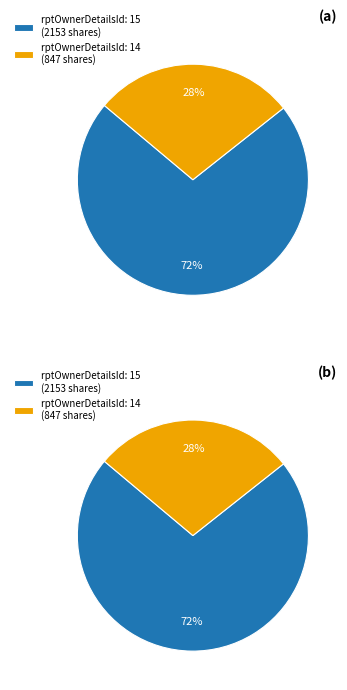

What is the largest slice in the pie chart?

rptOwnerDetailsId: 15